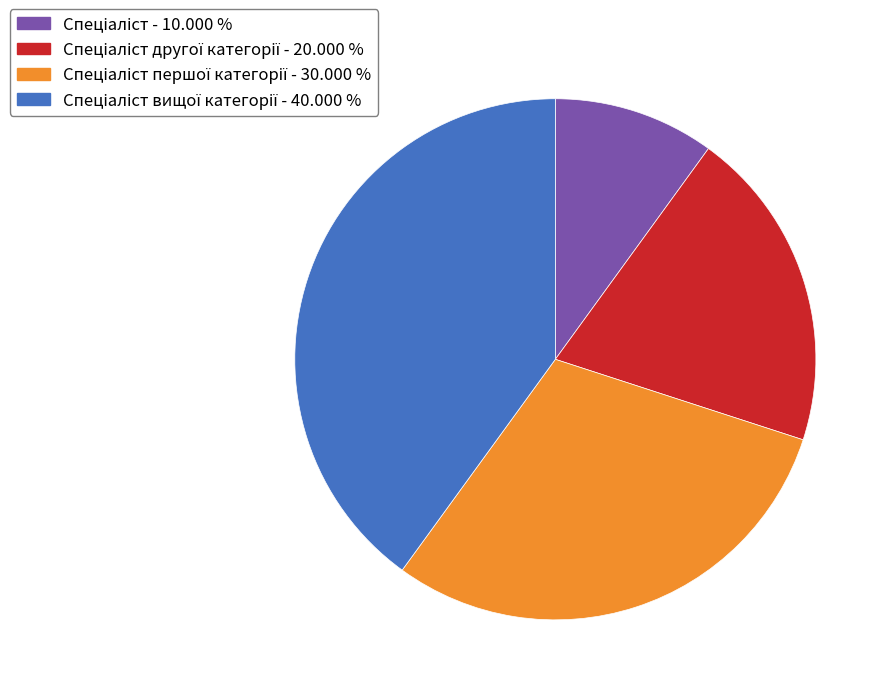

Is there a majority slice in this chart?

No